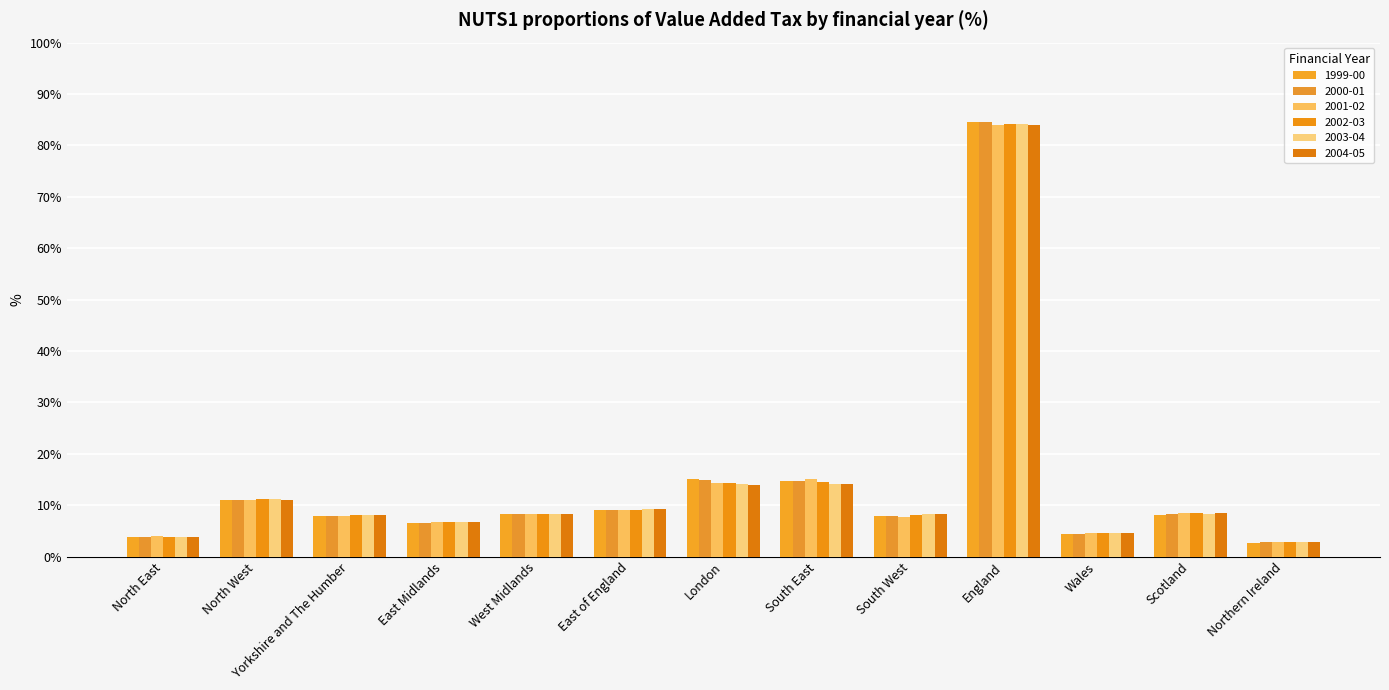

True or false: 1999-00 has a value of 5.3 at North East.

False